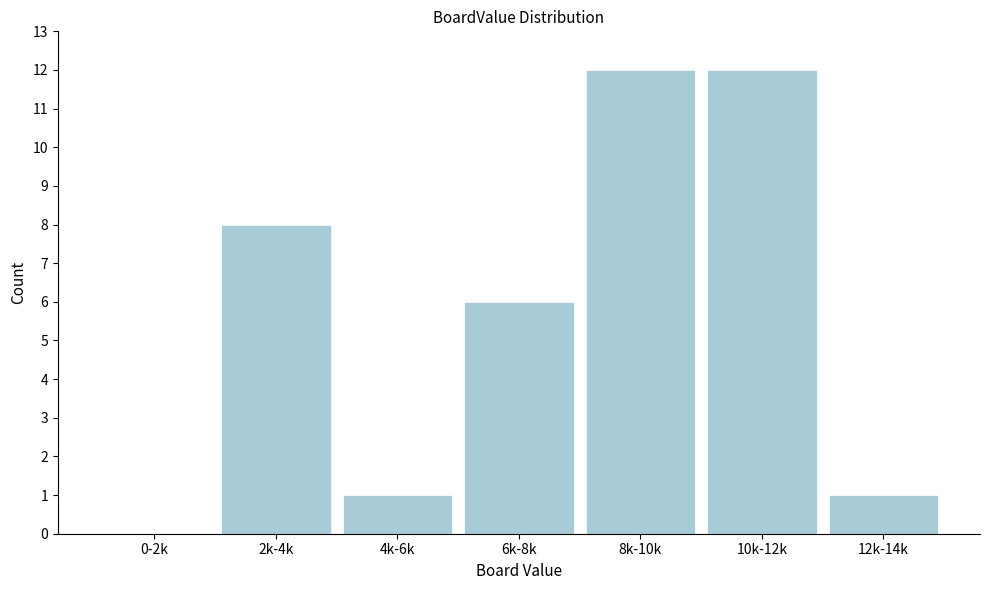

Reading right to left, list all the values displayed in this chart.

12k-14k=1	10k-12k=12	8k-10k=12	6k-8k=6	4k-6k=1	2k-4k=8	0-2k=0